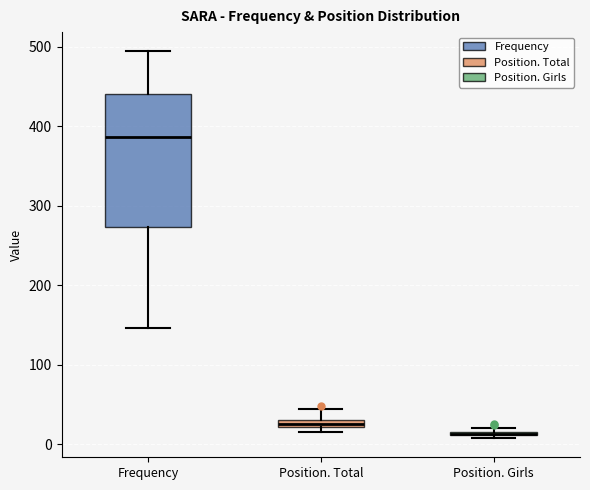

Which box is the tallest, from its lower edge to its upper edge?

Frequency